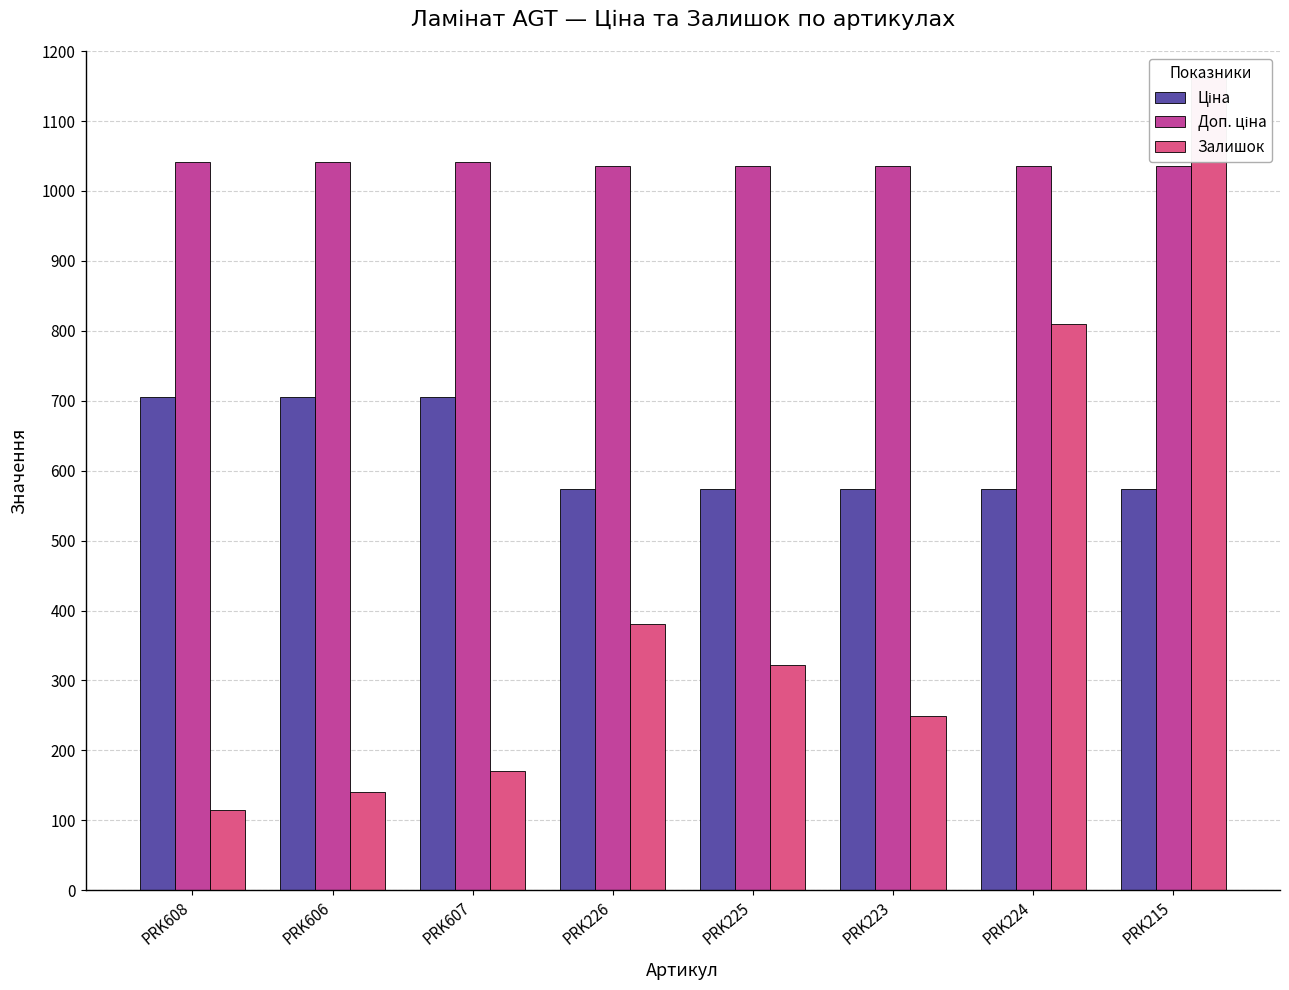

Reading right to left, extract all data points from this chart.

Ціна: PRK215=573.5	PRK224=573.5	PRK223=573.5	PRK225=573.5	PRK226=573.5	PRK607=705.5	PRK606=705.5	PRK608=705.5
Доп. ціна: PRK215=1035.1	PRK224=1035.1	PRK223=1035.1	PRK225=1035.1	PRK226=1035.1	PRK607=1042.0	PRK606=1042.0	PRK608=1042.0
Залишок: PRK215=1162.0	PRK224=810.0	PRK223=249.0	PRK225=322.0	PRK226=381.0	PRK607=171.0	PRK606=141.0	PRK608=115.0